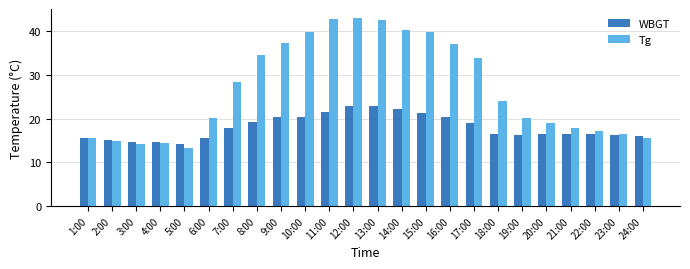

Rank the series by their maximum value, from lowest to highest.

WBGT, Tg